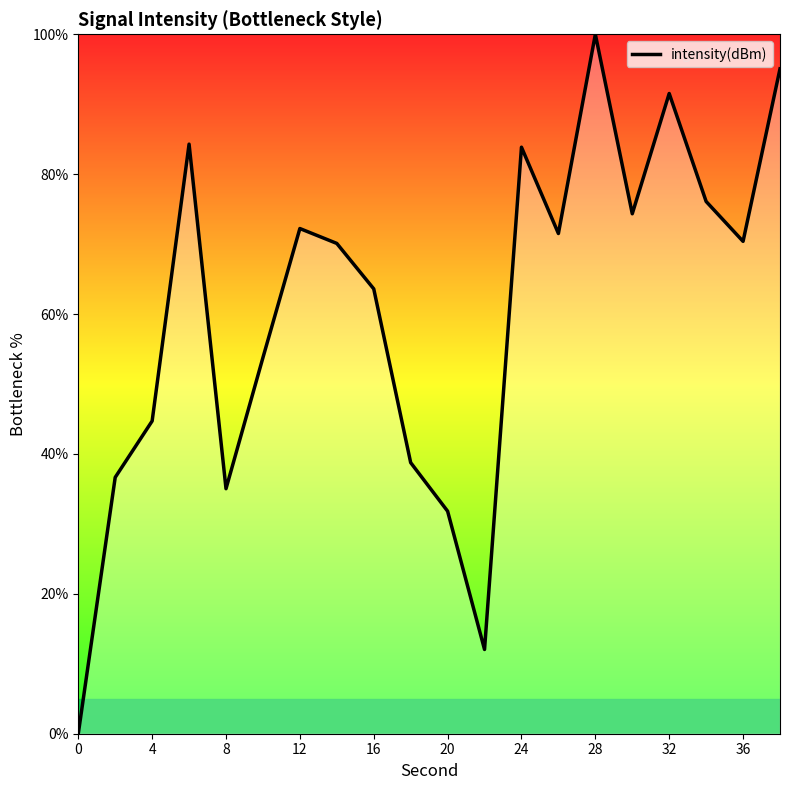

What is the sum of all values?

1205.8